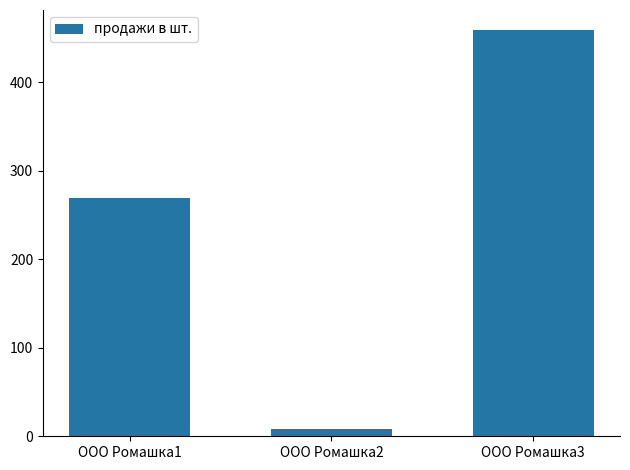

What value does the data have at ООО Ромашка1?

269